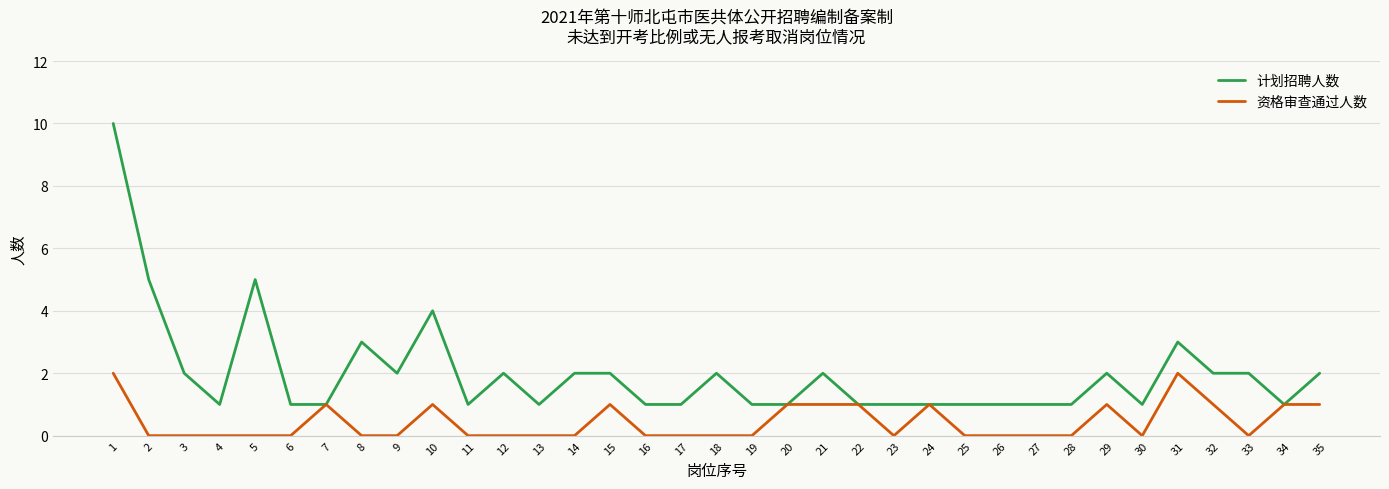

Reading left to right, transcribe all the data shown in this chart.

计划招聘人数: 1=10	2=5	3=2	4=1	5=5	6=1	7=1	8=3	9=2	10=4	11=1	12=2	13=1	14=2	15=2	16=1	17=1	18=2	19=1	20=1	21=2	22=1	23=1	24=1	25=1	26=1	27=1	28=1	29=2	30=1	31=3	32=2	33=2	34=1	35=2
资格审查通过人数: 1=2	2=0	3=0	4=0	5=0	6=0	7=1	8=0	9=0	10=1	11=0	12=0	13=0	14=0	15=1	16=0	17=0	18=0	19=0	20=1	21=1	22=1	23=0	24=1	25=0	26=0	27=0	28=0	29=1	30=0	31=2	32=1	33=0	34=1	35=1